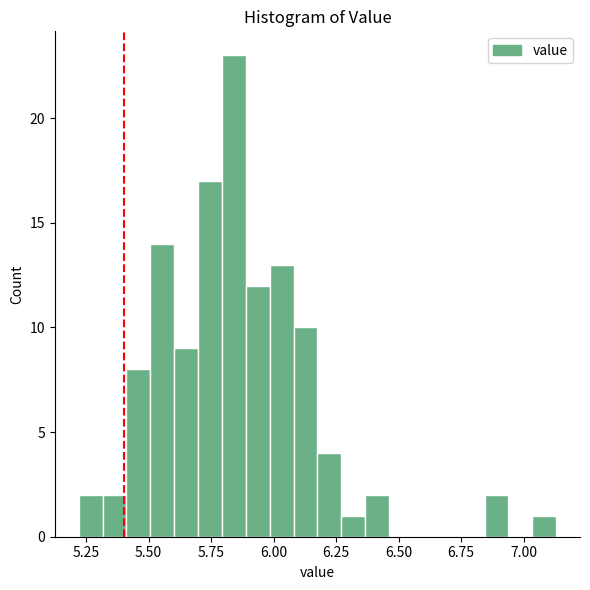

Read against the x-axis, roughly where is the centre of the tallest bar?

5.85